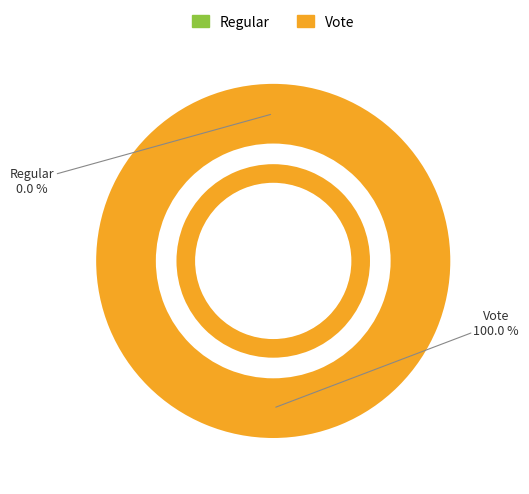

Which slice represents more than half of the pie?

Vote